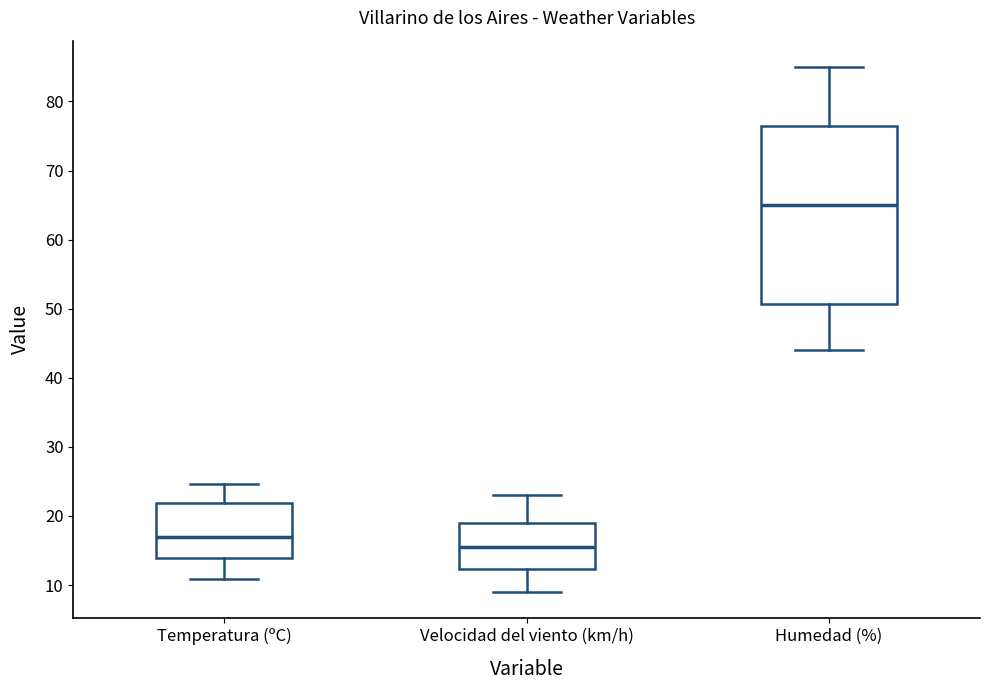

Reading left to right, transcribe this box plot: for each box, give where its median line is, the range the box spans, and where its two whiskers end, as read against the y-axis. The values are not printed on the chart, so give them approximately, as read against the axis.

Temperatura (ºC): median 17, box 14 to 22, whiskers 11 to 25
Velocidad del viento (km/h): median 16, box 12 to 19, whiskers 9 to 23
Humedad (%): median 65, box 51 to 77, whiskers 44 to 85